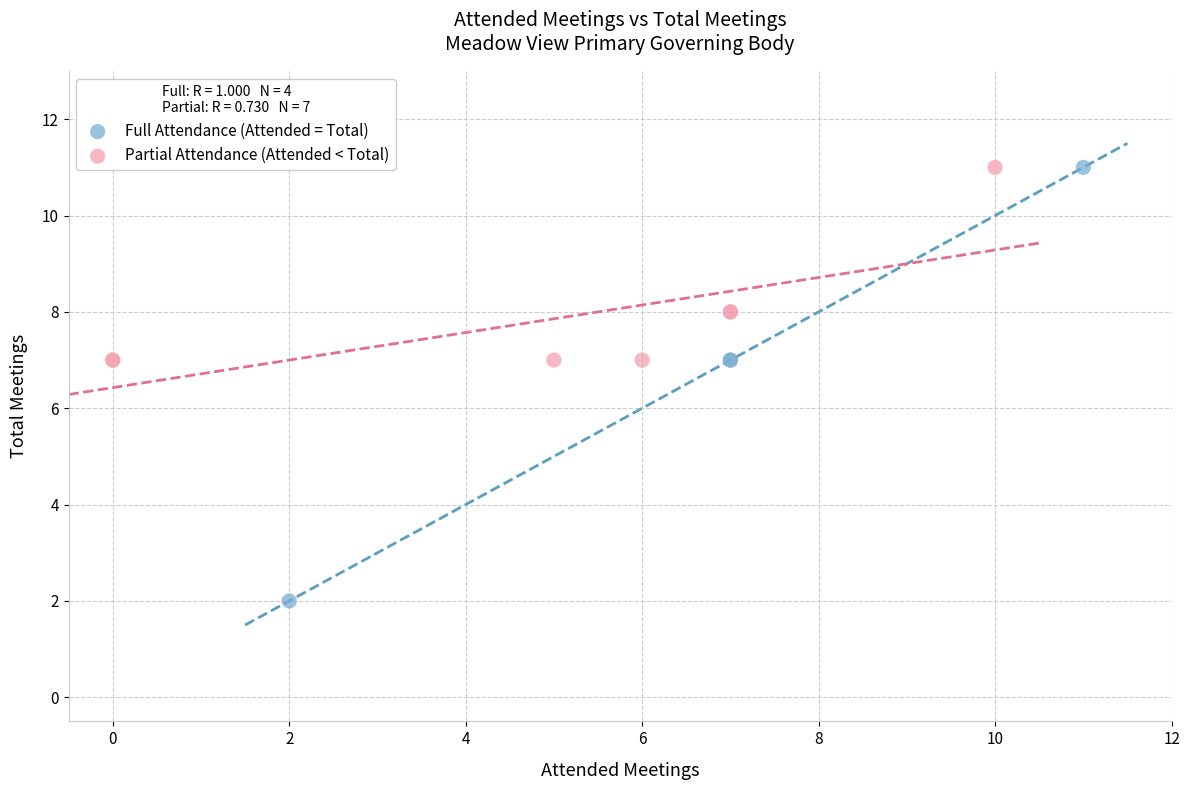

Which series has the largest Y range (max minus min)?

Full Attendance (Attended = Total)